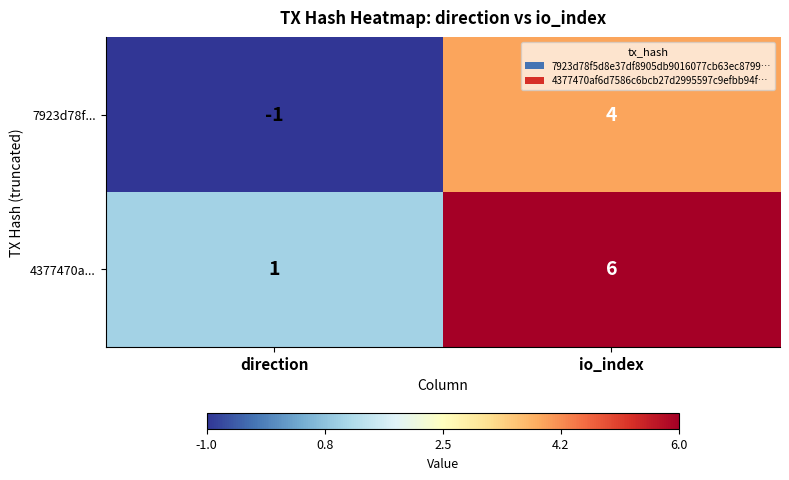

At which label is 7923d78f... closest to 1?

direction